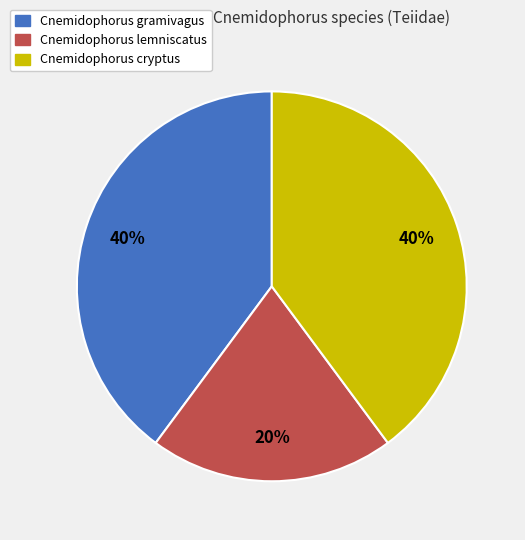

Does Cnemidophorus cryptus account for over 50% of the chart?

No